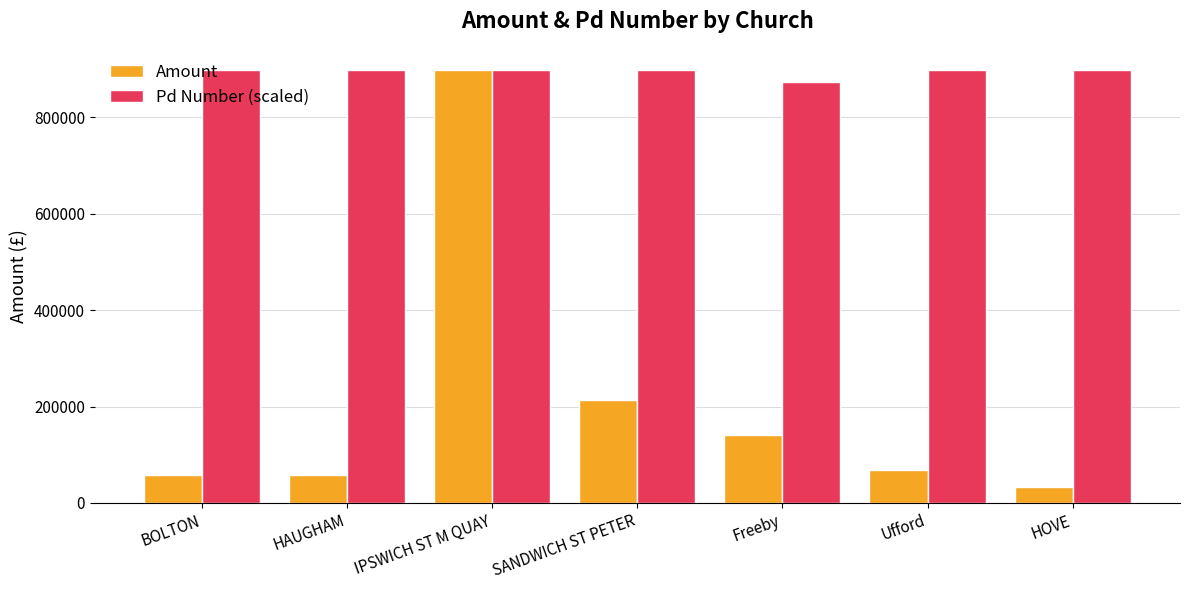

At BOLTON, list the series in order from largest to smallest.

Pd Number (scaled), Amount